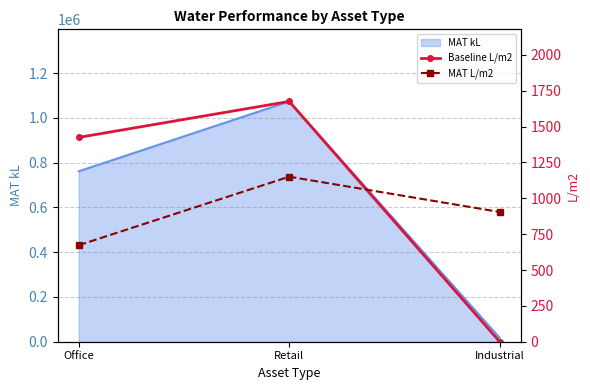

What is the average value of the MAT L/m2 series?

909.5